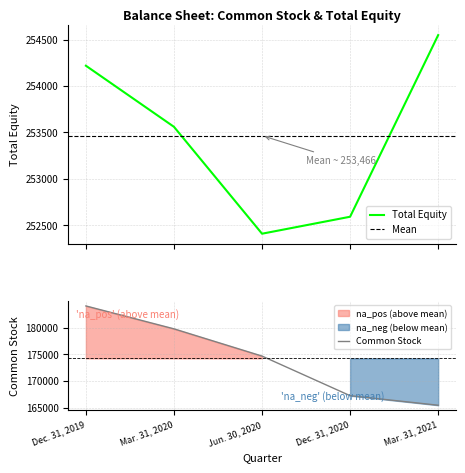

Which series has the largest total across all categories?

Total